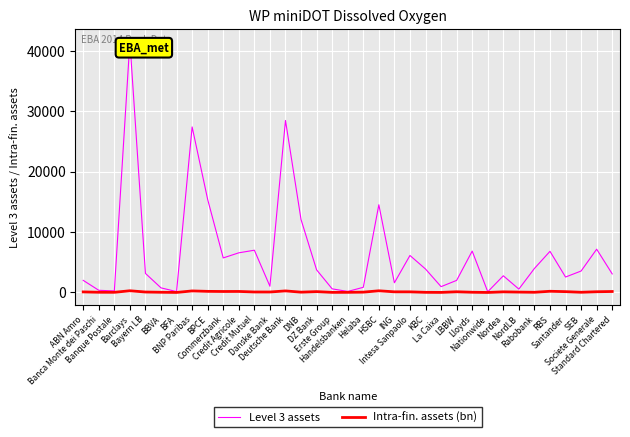

Which series has the widest spread of values?

Level 3 assets